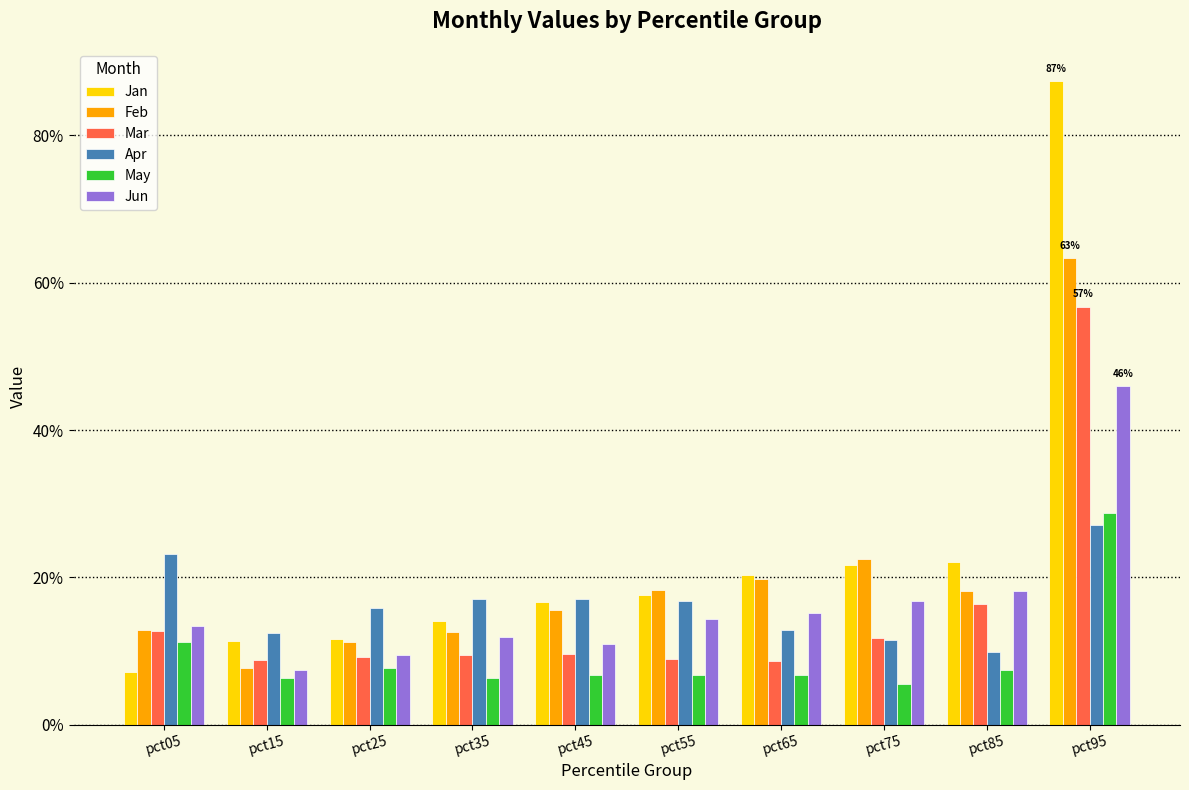

Which category has the highest value in the Feb series?

pct95